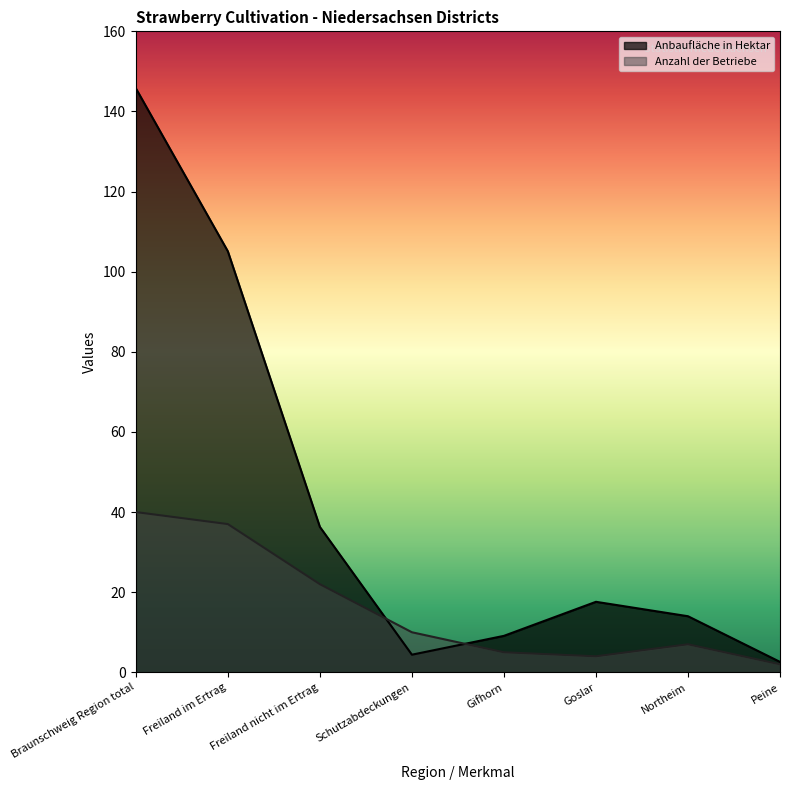

What is the value of the Anzahl der Betriebe point at the 8th from the left?

2.0